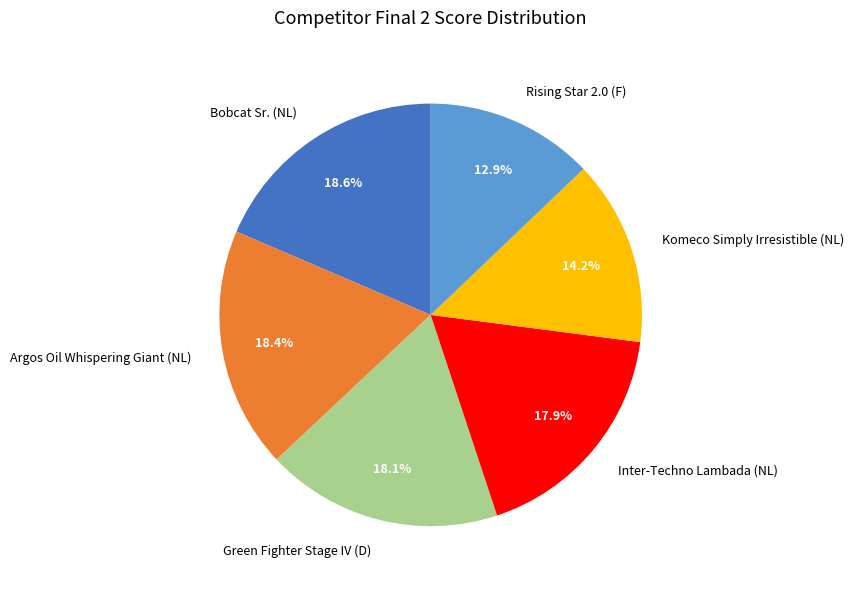

To the nearest percent, what is the difference between the Bobcat Sr. (NL) and Rising Star 2.0 (F) slice percentages?

6%